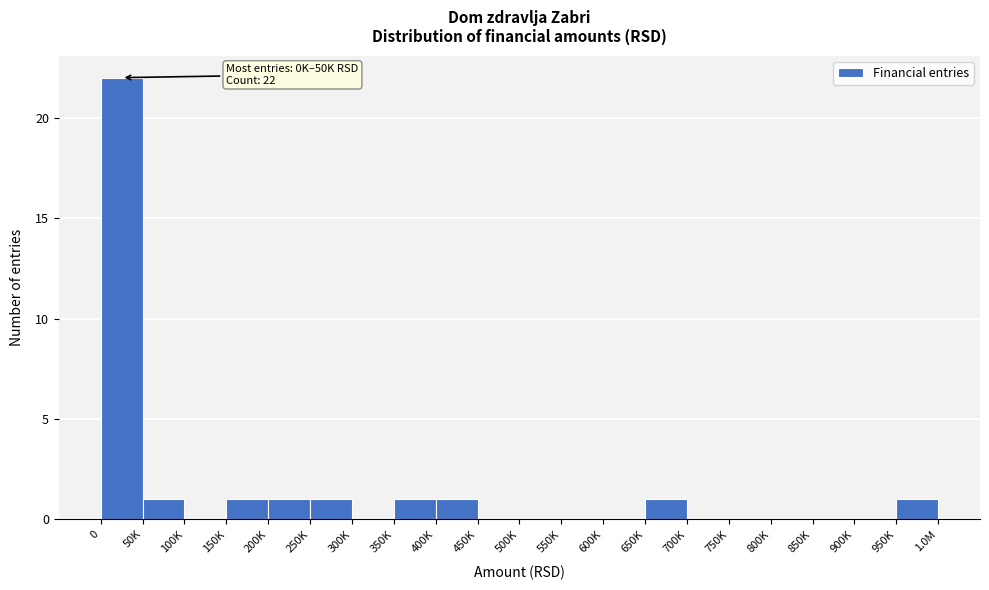

Reading left to right, extract all data points from this chart.

0=22	50K=1	100K=0	150K=1	200K=1	250K=1	300K=0	350K=1	400K=1	450K=0	500K=0	550K=0	600K=0	650K=1	700K=0	750K=0	800K=0	850K=0	900K=0	950K=1